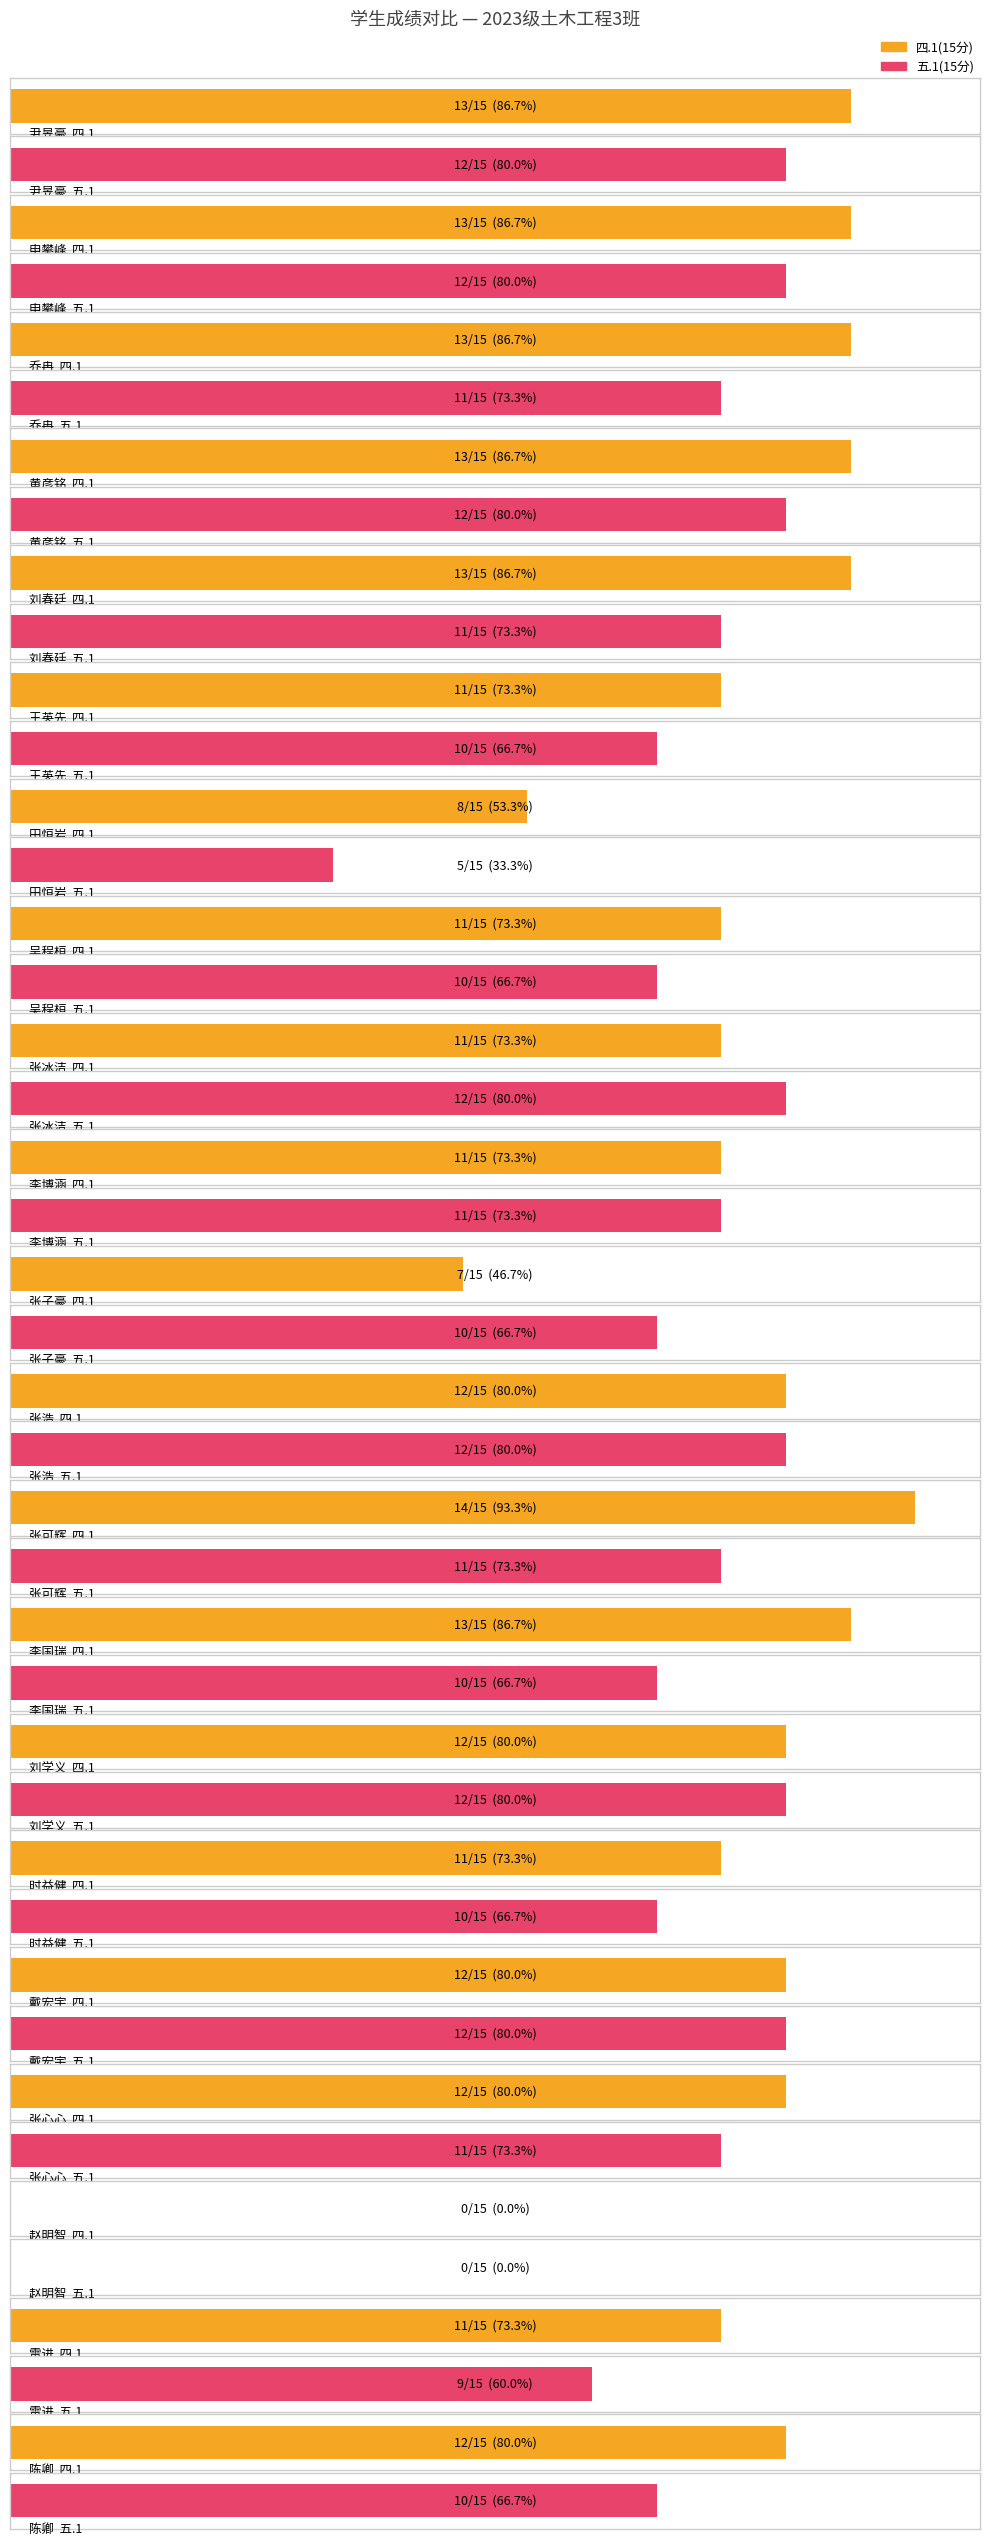

At how many categories does at least one series exceed 9?

19